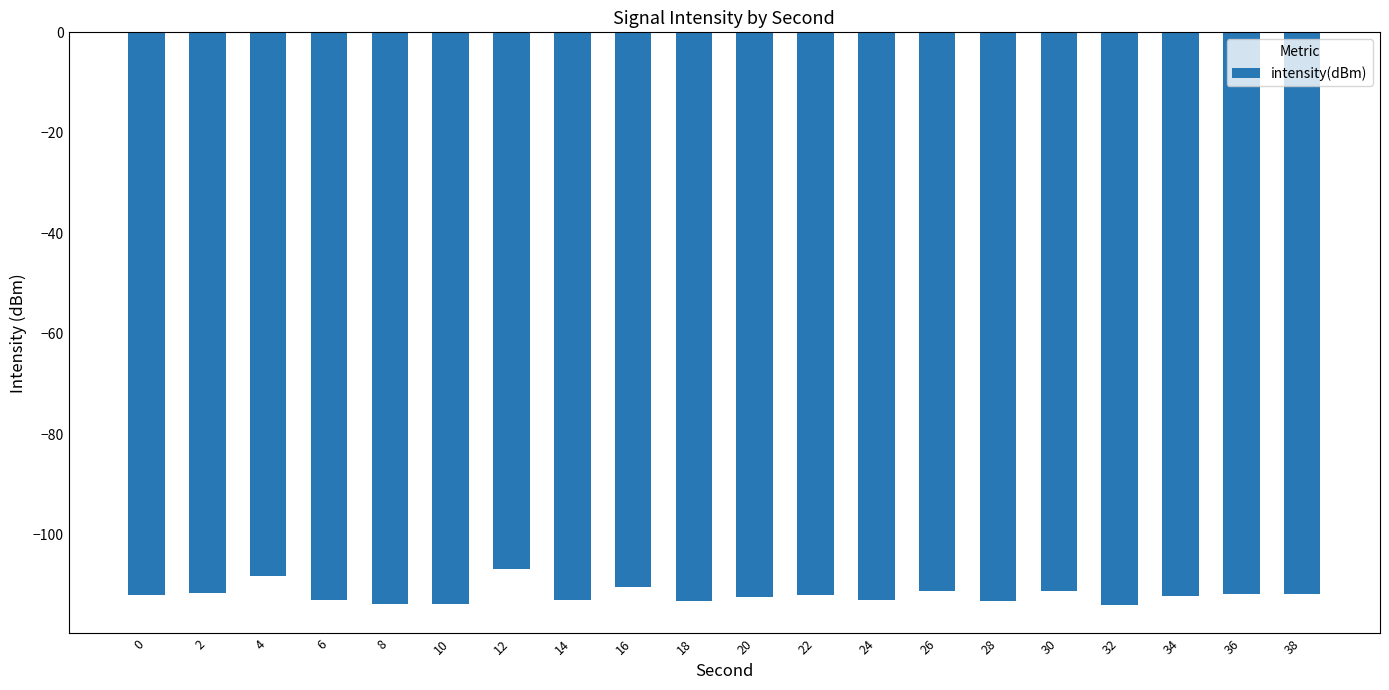

What is the minimum value shown in the chart?

-113.9